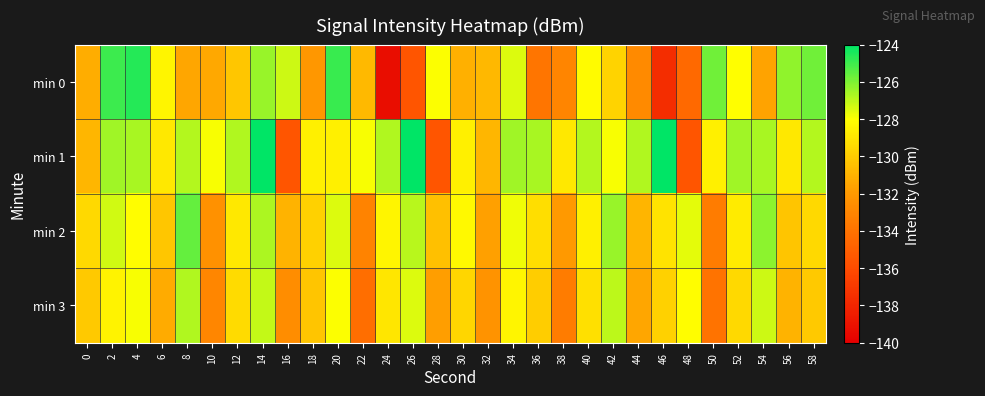

What is the maximum value shown in the chart?

-124.0